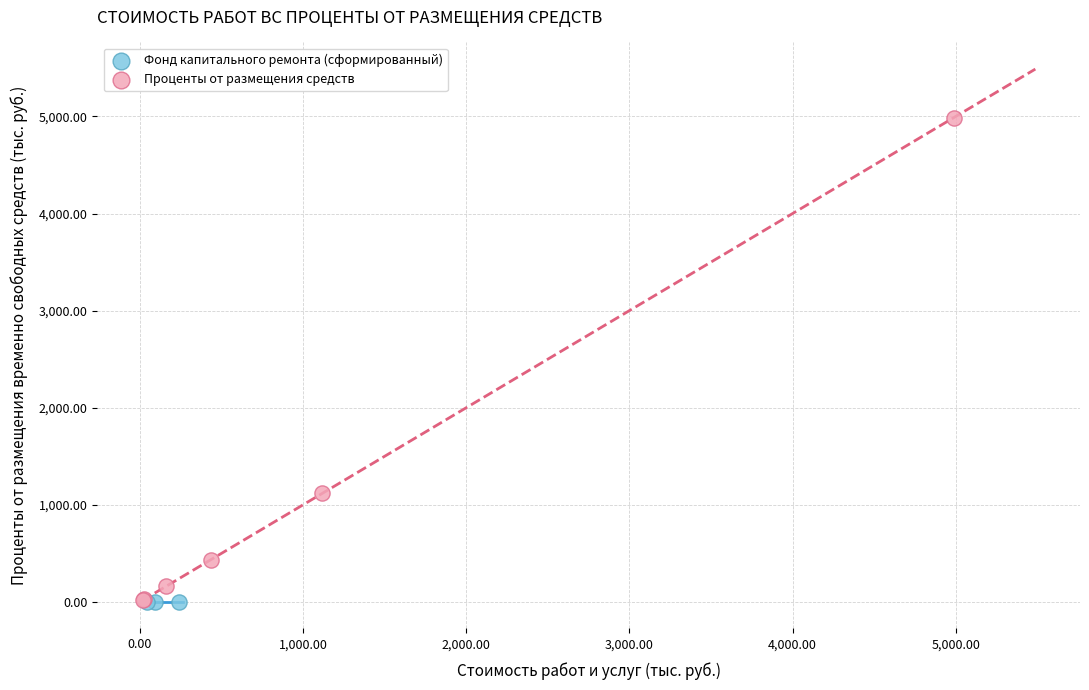

Which series reaches the maximum Y coordinate?

Проценты от размещения средств